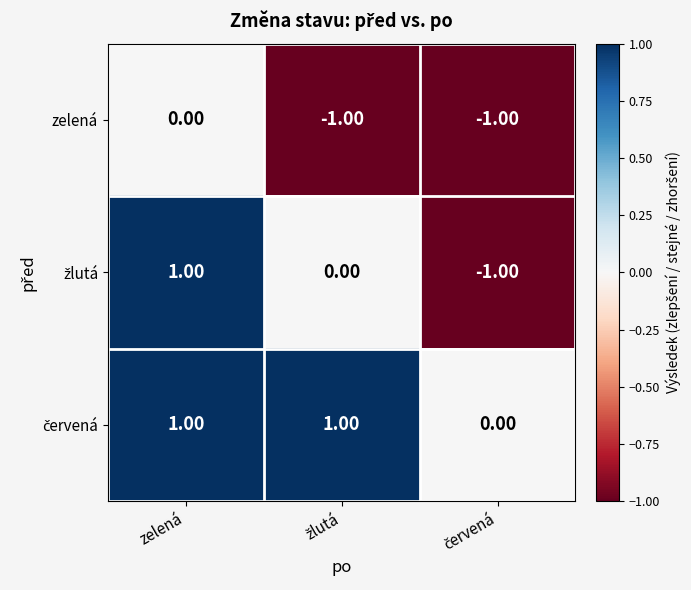

At which label is zelená closest to 0?

zelená